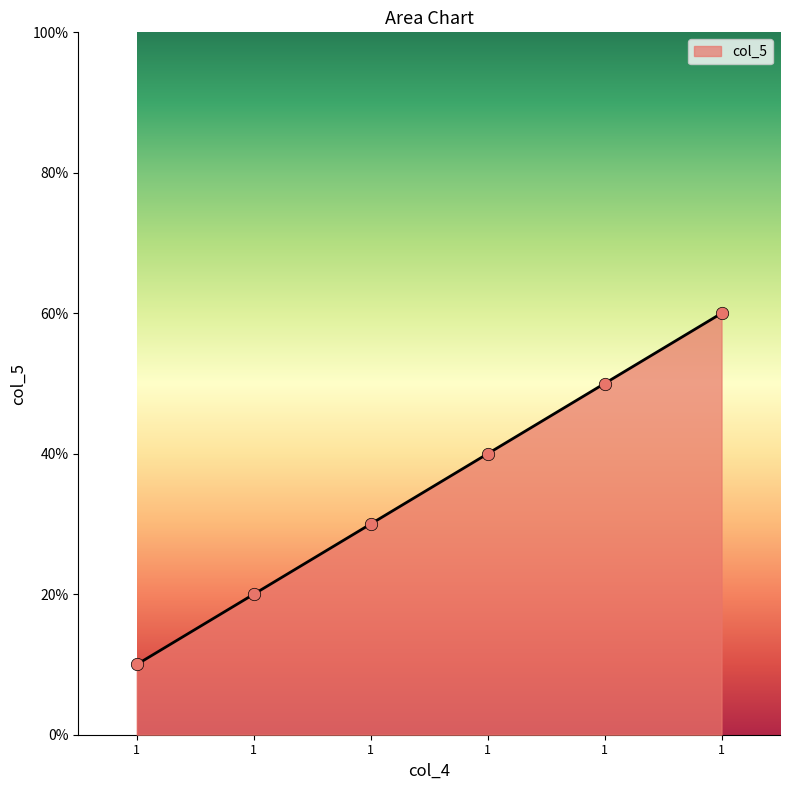

Approximately how many times larger is the value at 1 compared to 1?

1.5